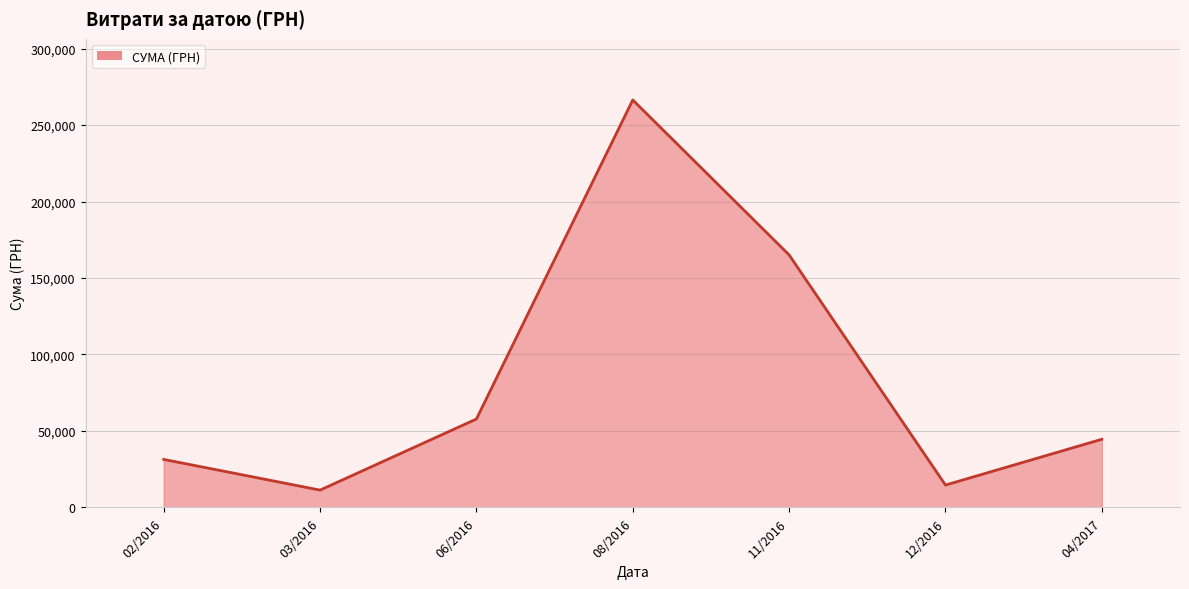

What is the sum of all values?

591082.1